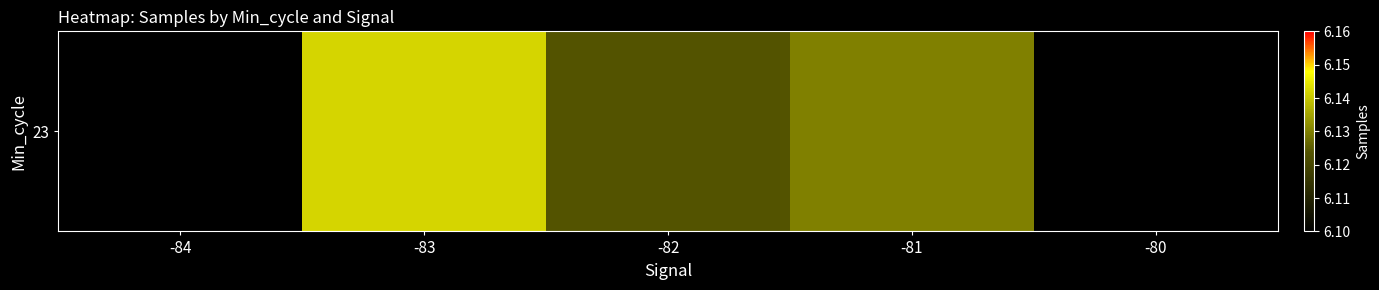

Reading left to right, what are all the values shown in this chart?

0.0	6142116.0	6123529.2	6130141.7	0.0